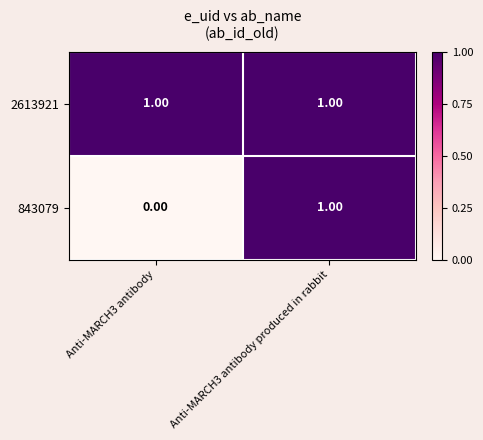

At which category is the sum across all series the highest?

Anti-MARCH3 antibody produced in rabbit